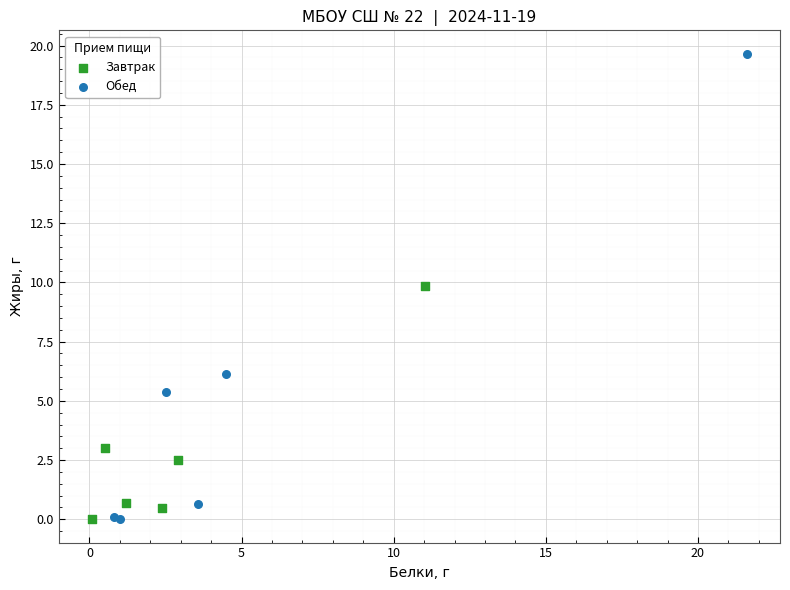

Which series has the largest Y range (max minus min)?

Обед